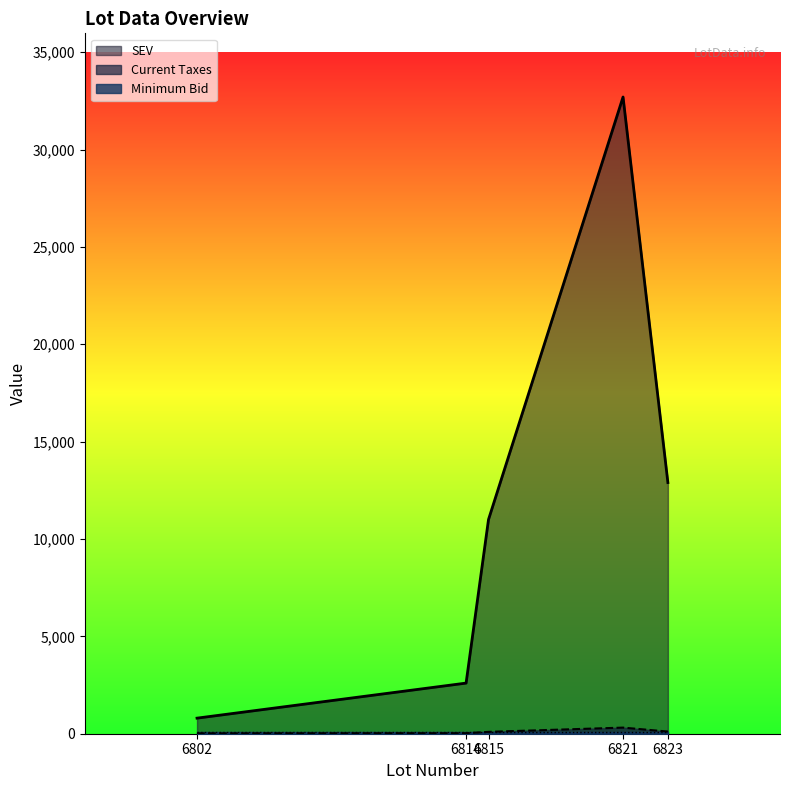

What is the spread (max minus min) of values at 6802?

782.3